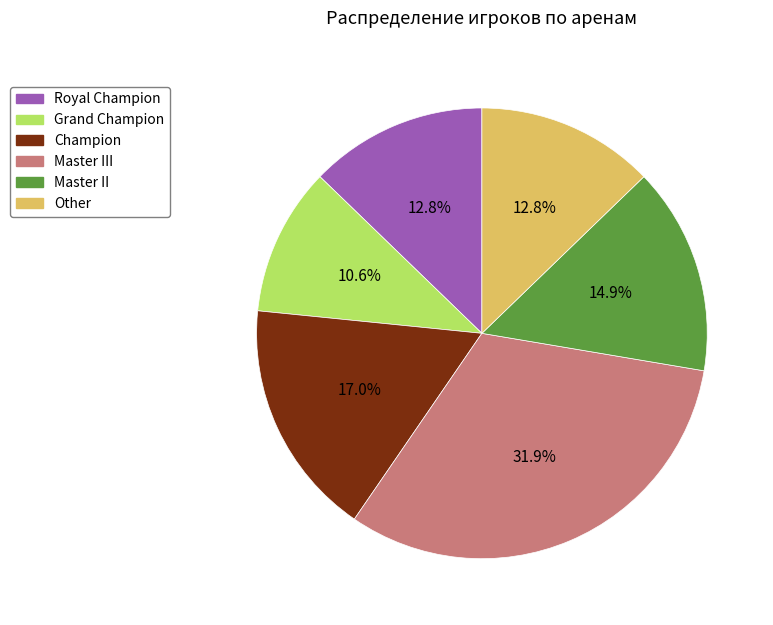

Does any single category account for the majority?

No